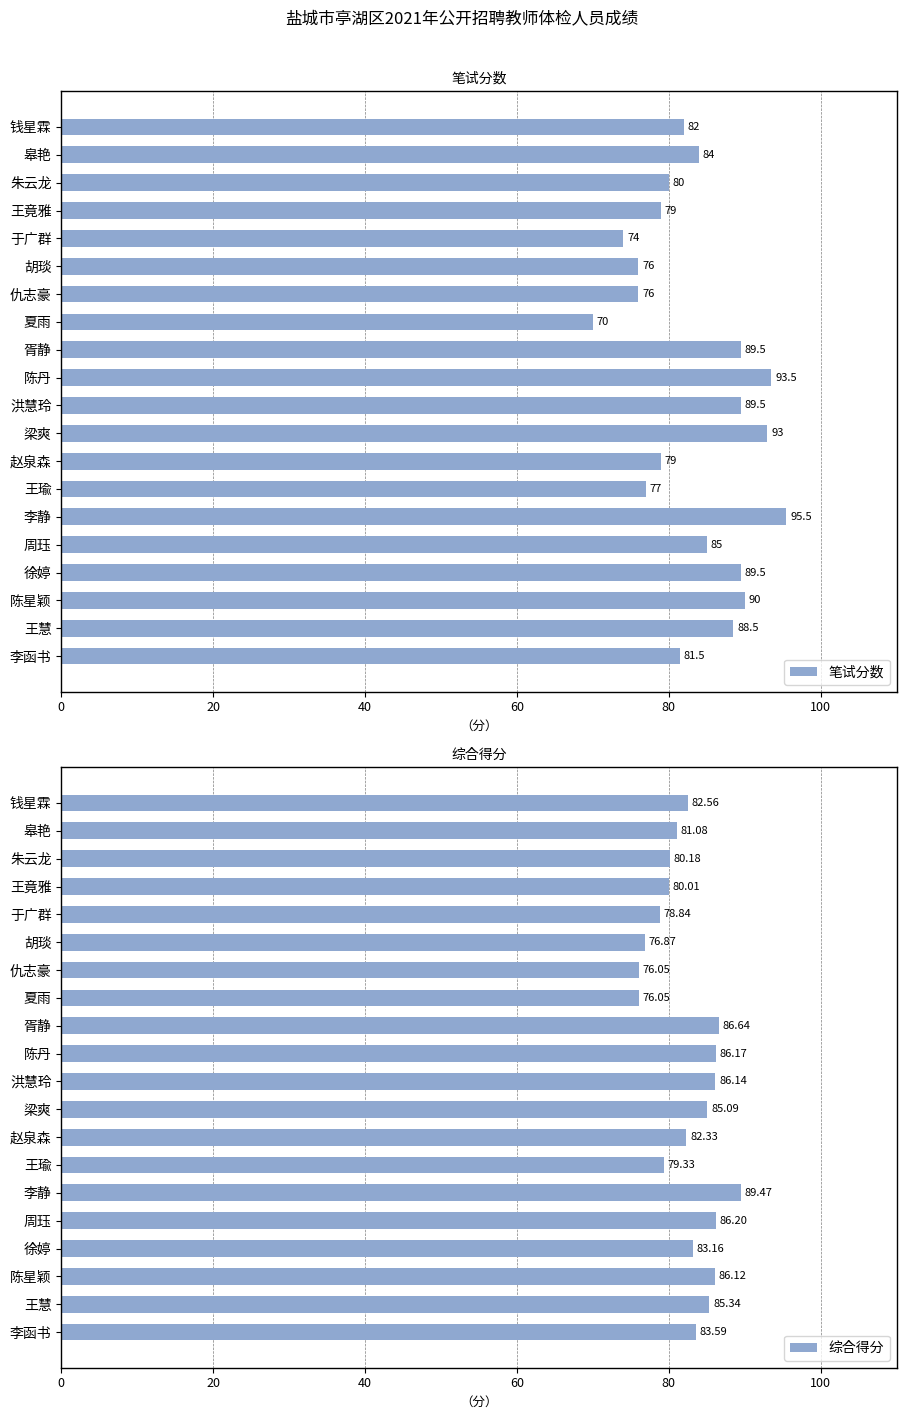

Count the number of categories in the chart.

20